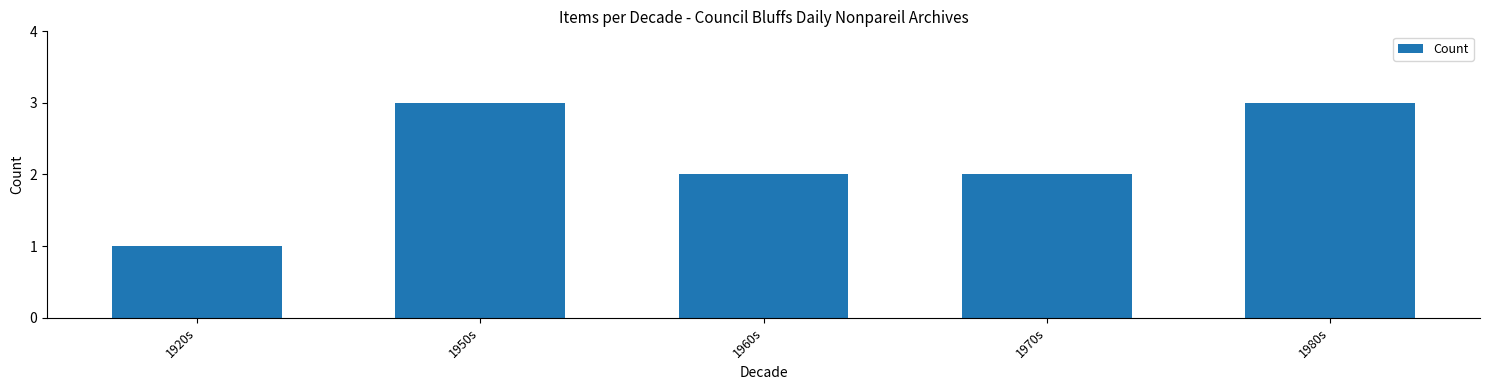

How many bars are there in total?

5